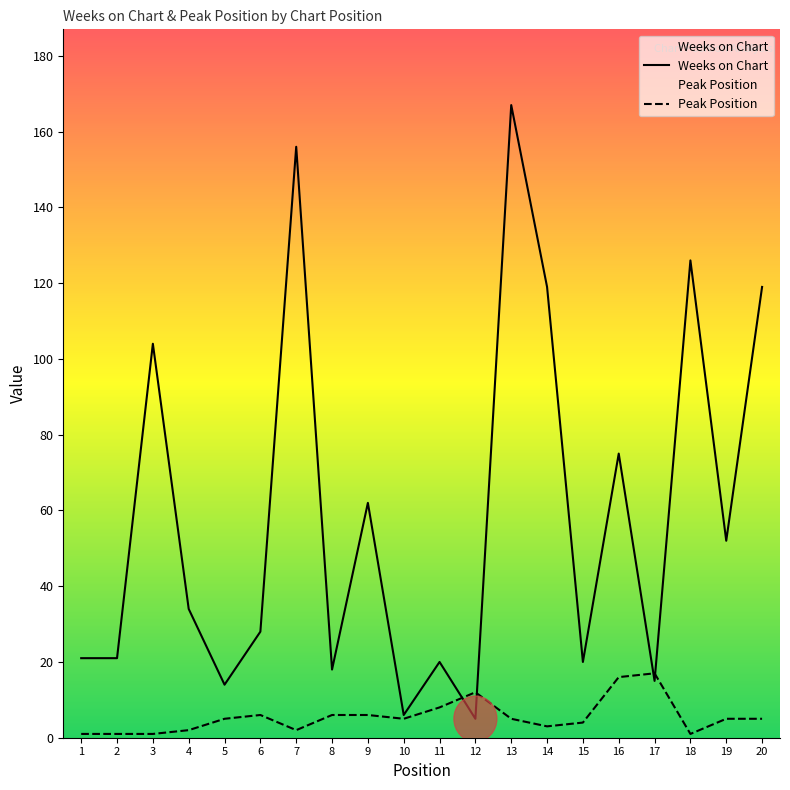

What is the sum of the Weeks on Chart values at 2 and 14?

140